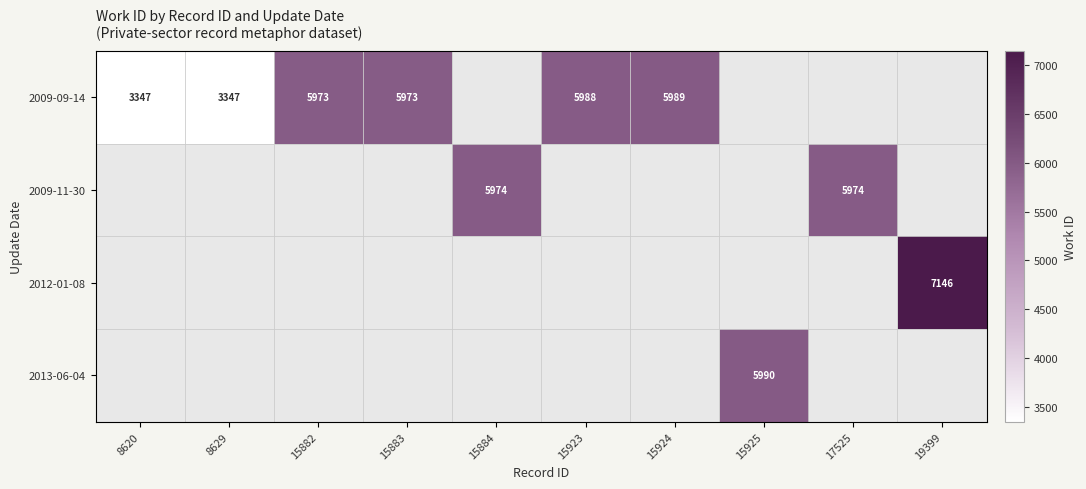

The 2012-01-08 series shows 9684 at 19399. True or false?

False